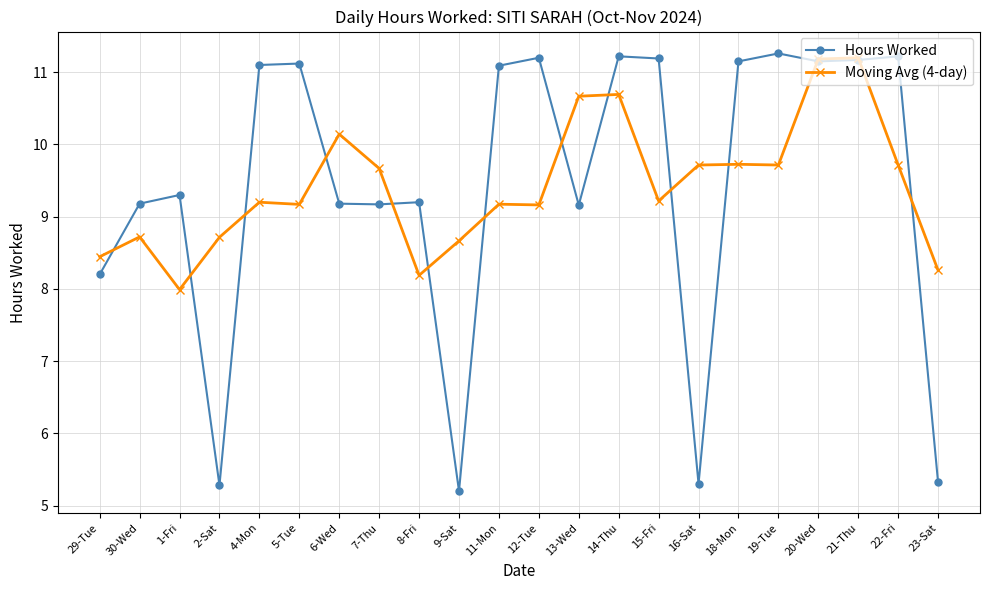

What is the minimum value for Hours Worked?

5.2